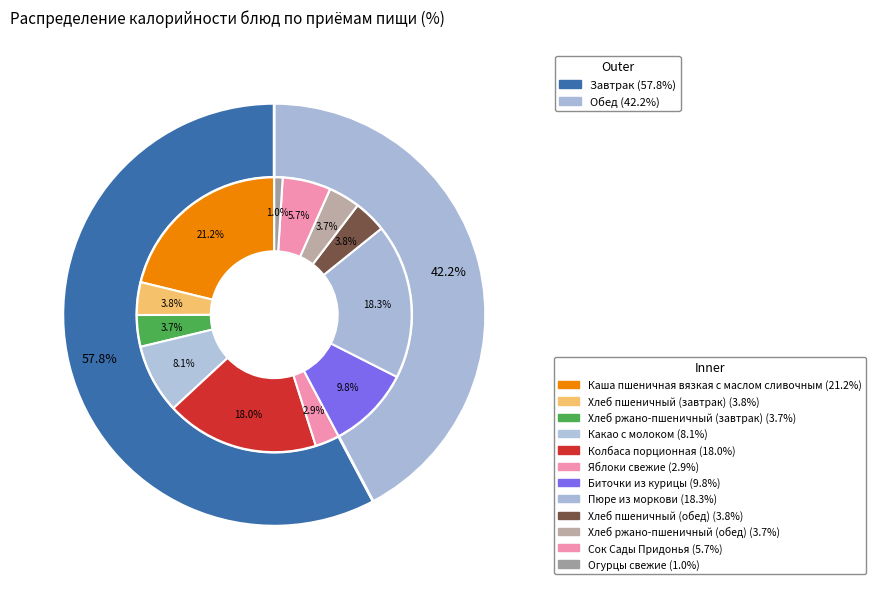

Does any single category account for the majority?

No